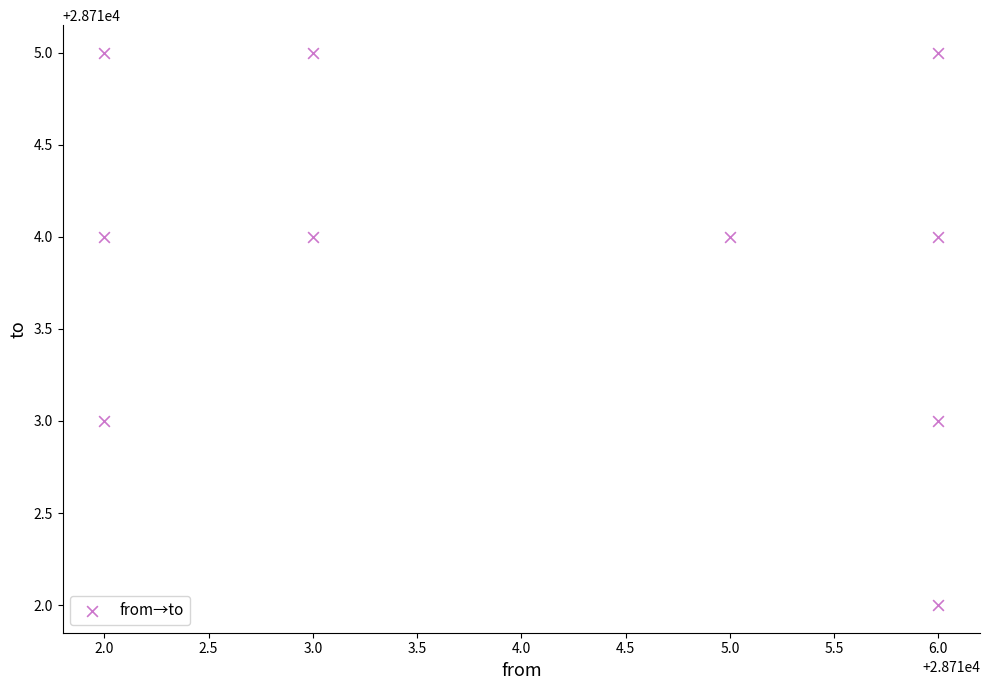

What is the average Y value?

28714